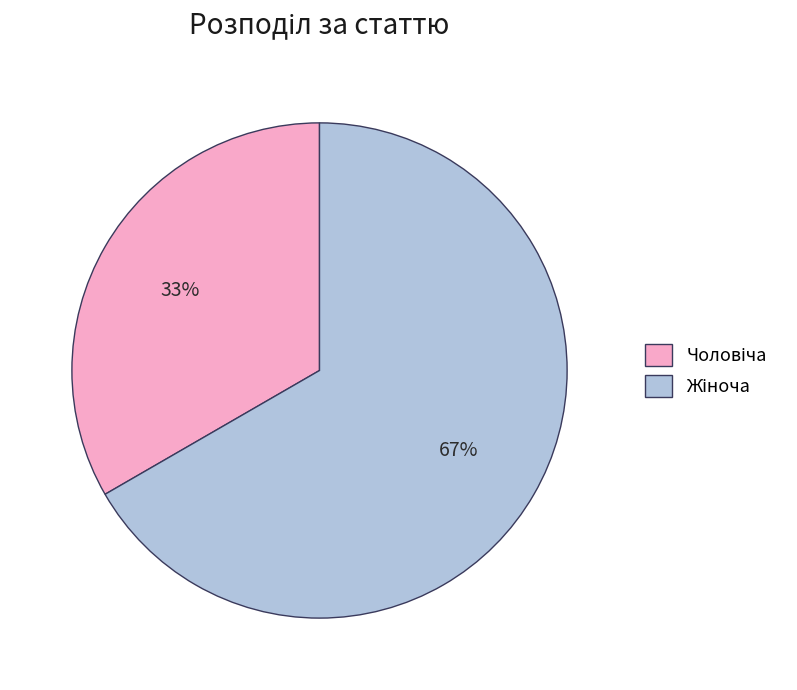

Does any single category account for the majority?

Yes